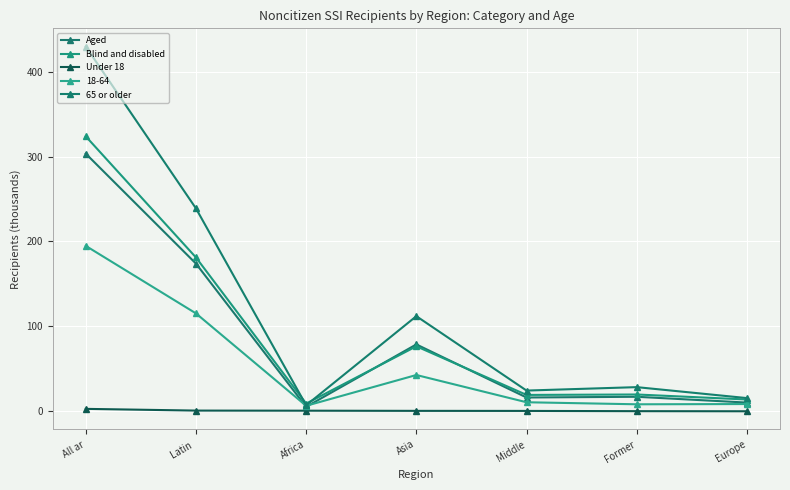

What is the difference between the maximum and minimum values in the Under 18 series?

2.8